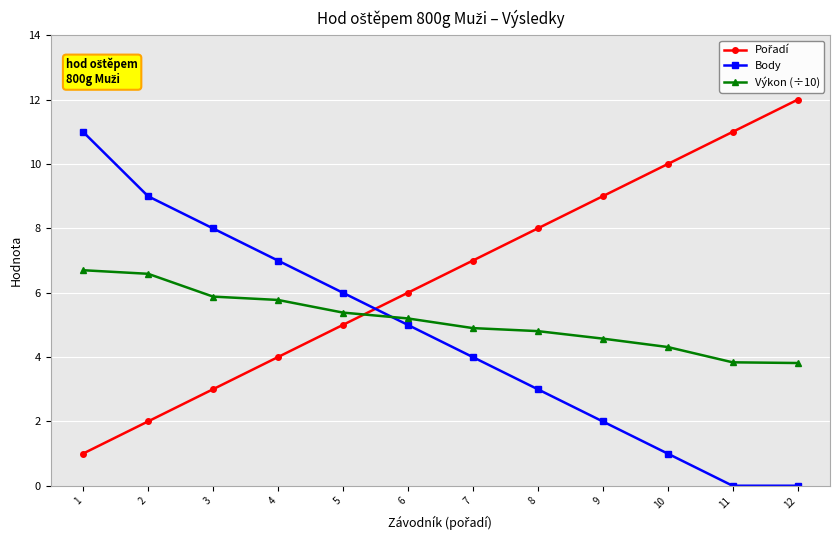

Which series ends up on top after the final intersection of Body and Výkon (÷10)?

Výkon (÷10)